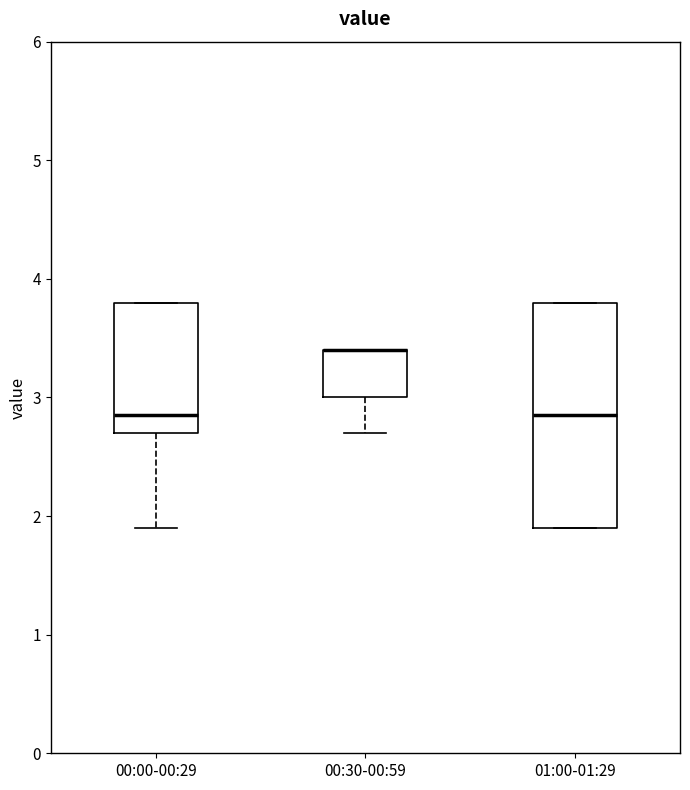

Which box is the tallest, from its lower edge to its upper edge?

01:00-01:29